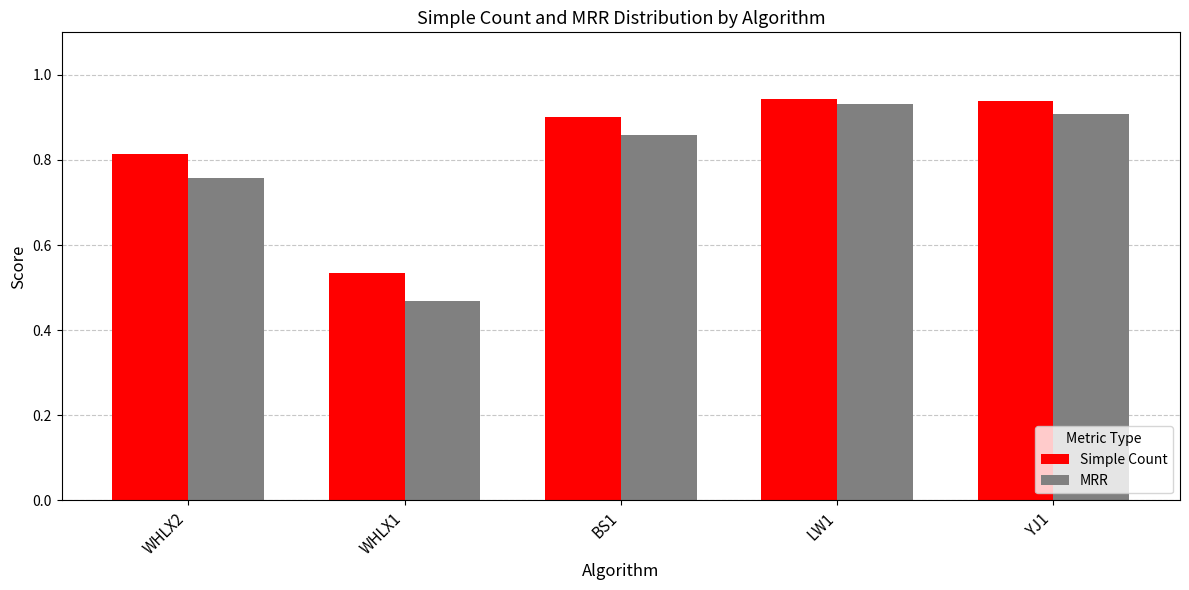

Is the value of Simple Count at BS1 greater than the value of MRR at WHLX2?

Yes